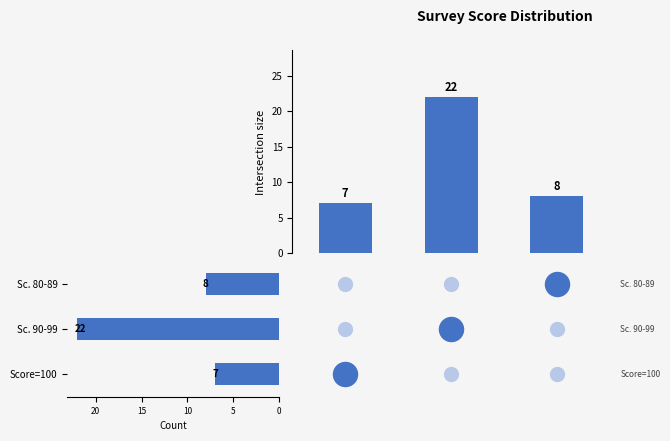

At how many categories does at least one series exceed 7?

2